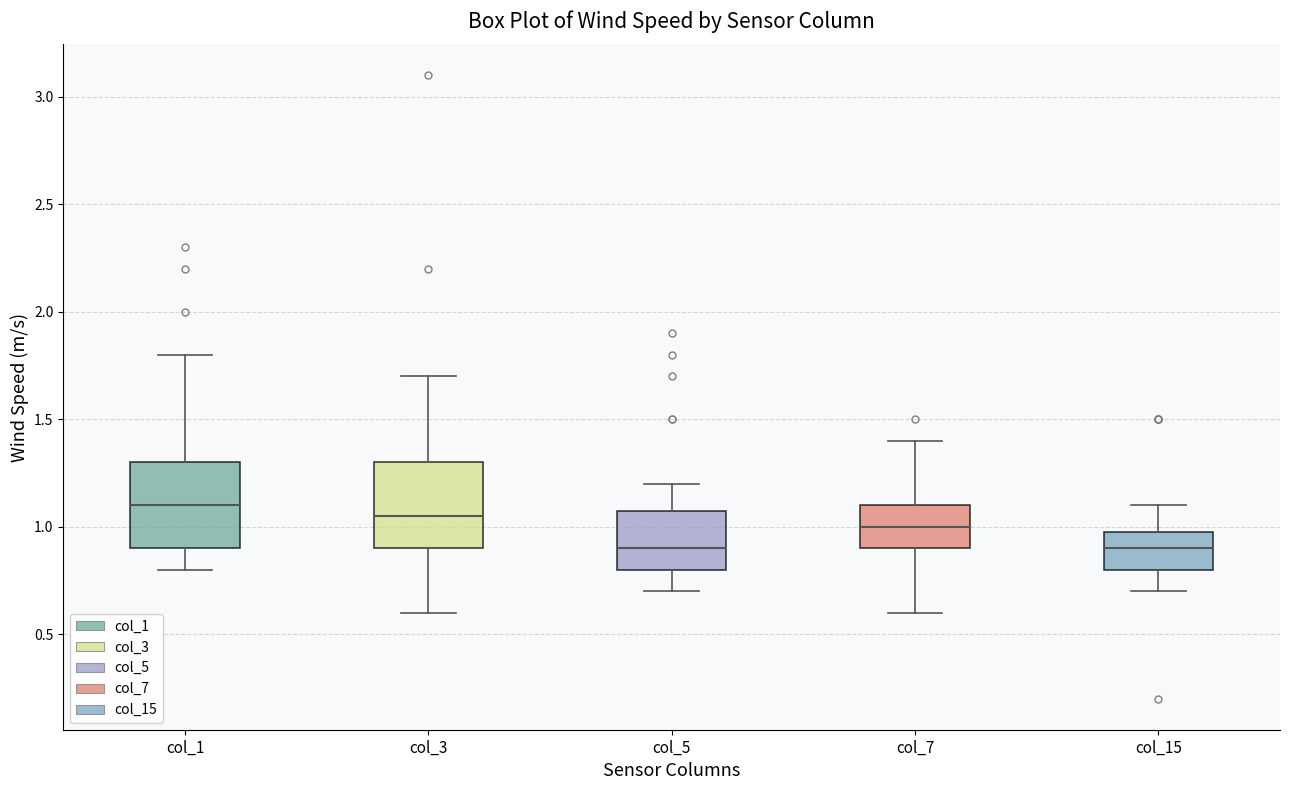

Reading left to right, transcribe this box plot: for each box, give where its median line is, the range the box spans, and where its two whiskers end, as read against the y-axis. The values are not printed on the chart, so give them approximately, as read against the axis.

col_1: median 1.10, box 0.90 to 1.30, whiskers 0.80 to 1.80
col_3: median 1.05, box 0.90 to 1.30, whiskers 0.60 to 1.70
col_5: median 0.90, box 0.80 to 1.10, whiskers 0.70 to 1.20
col_7: median 1.00, box 0.90 to 1.10, whiskers 0.60 to 1.40
col_15: median 0.90, box 0.80 to 1.00, whiskers 0.70 to 1.10